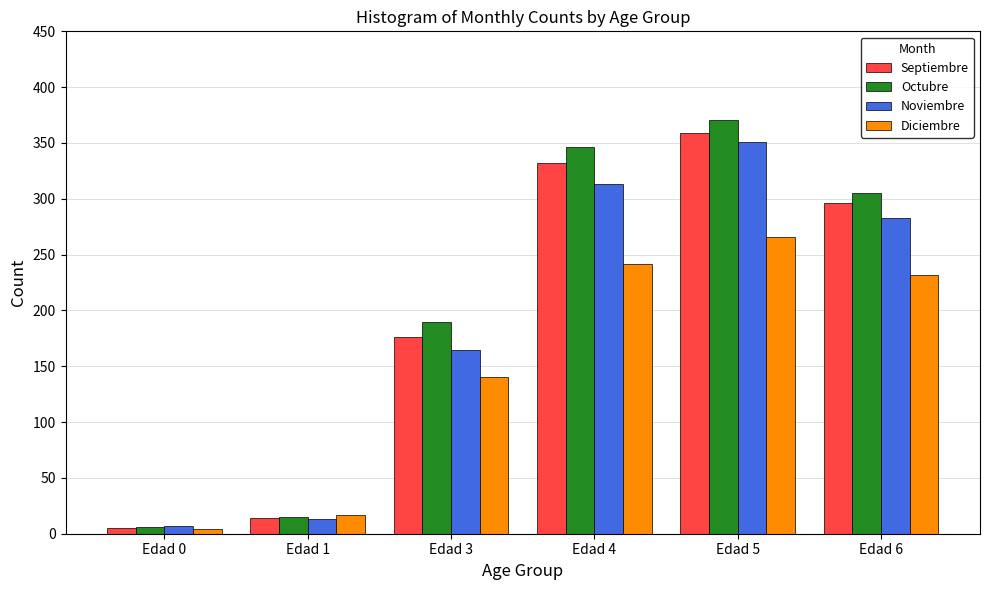

What are all the series names shown in the legend?

Septiembre, Octubre, Noviembre, Diciembre